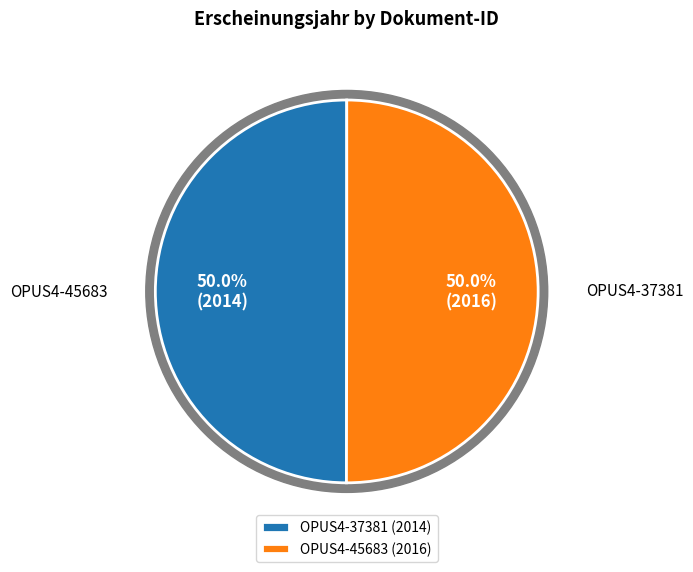

How many segments does this pie chart have?

2